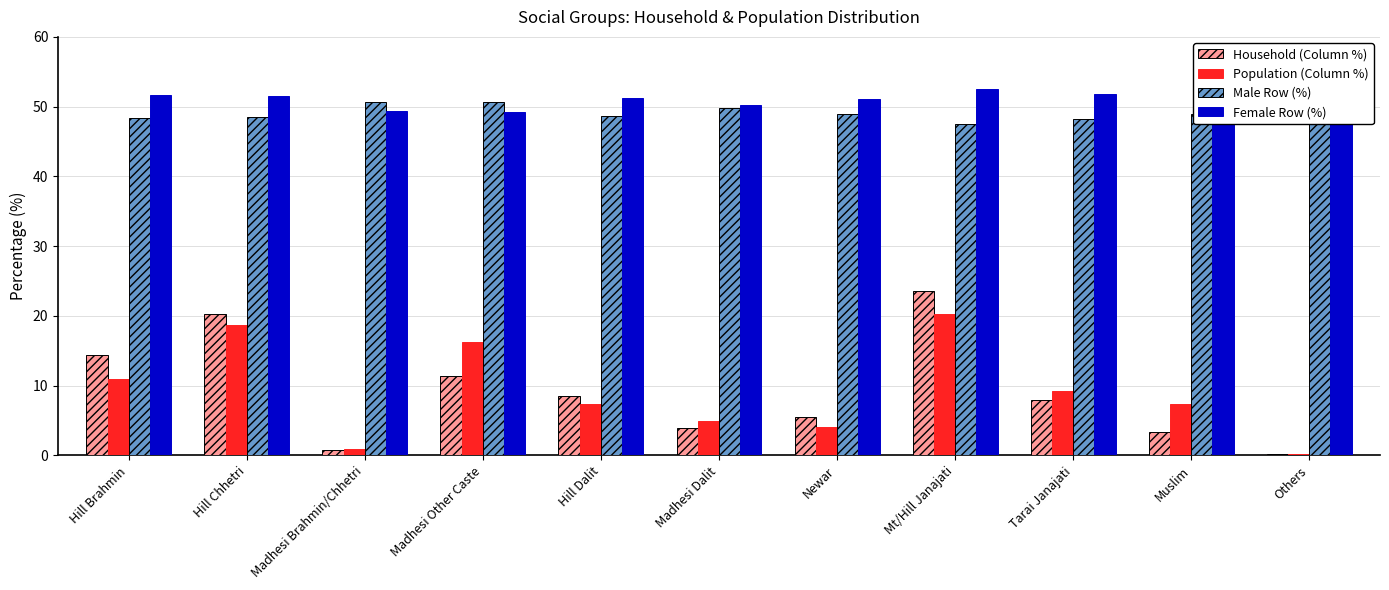

Which series has the widest spread of values?

Household (Column %)